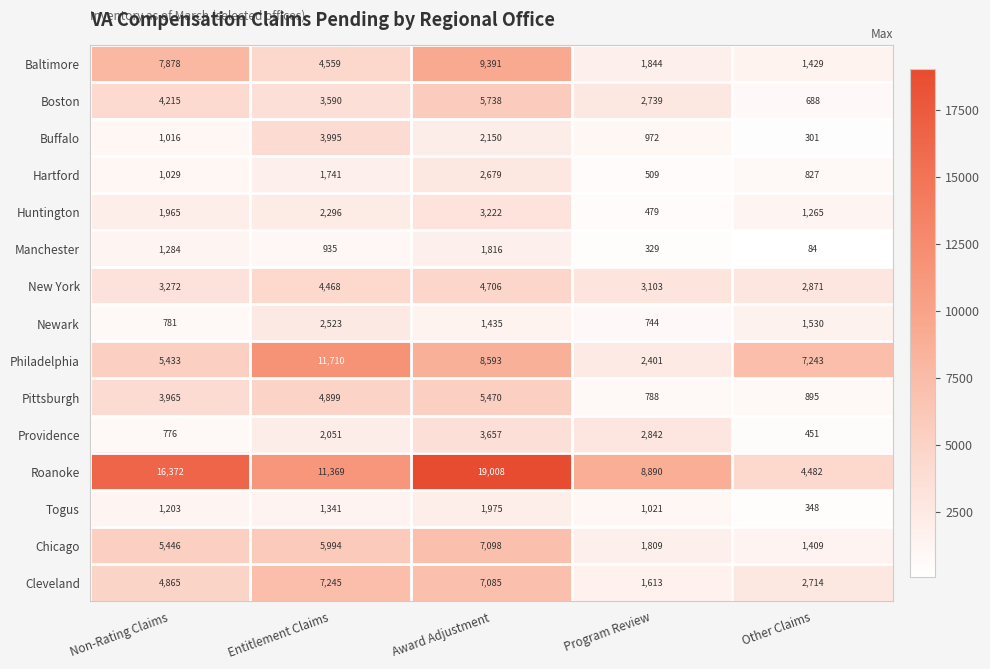

The value of Providence at Non-Rating Claims is 776. True or false?

True